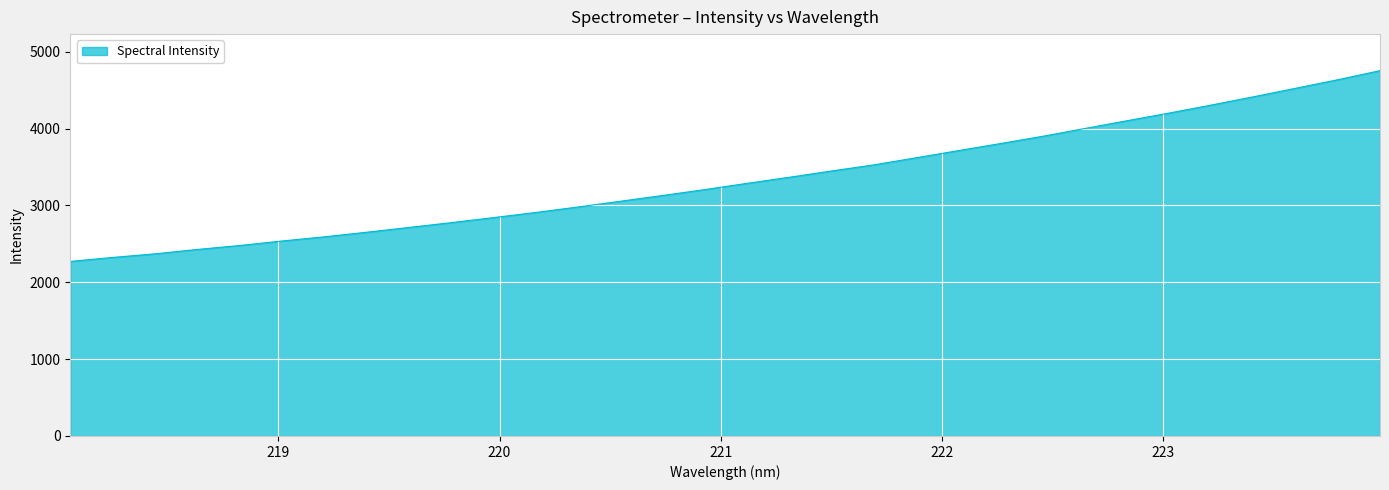

What is the difference between the maximum and minimum values?

2482.7